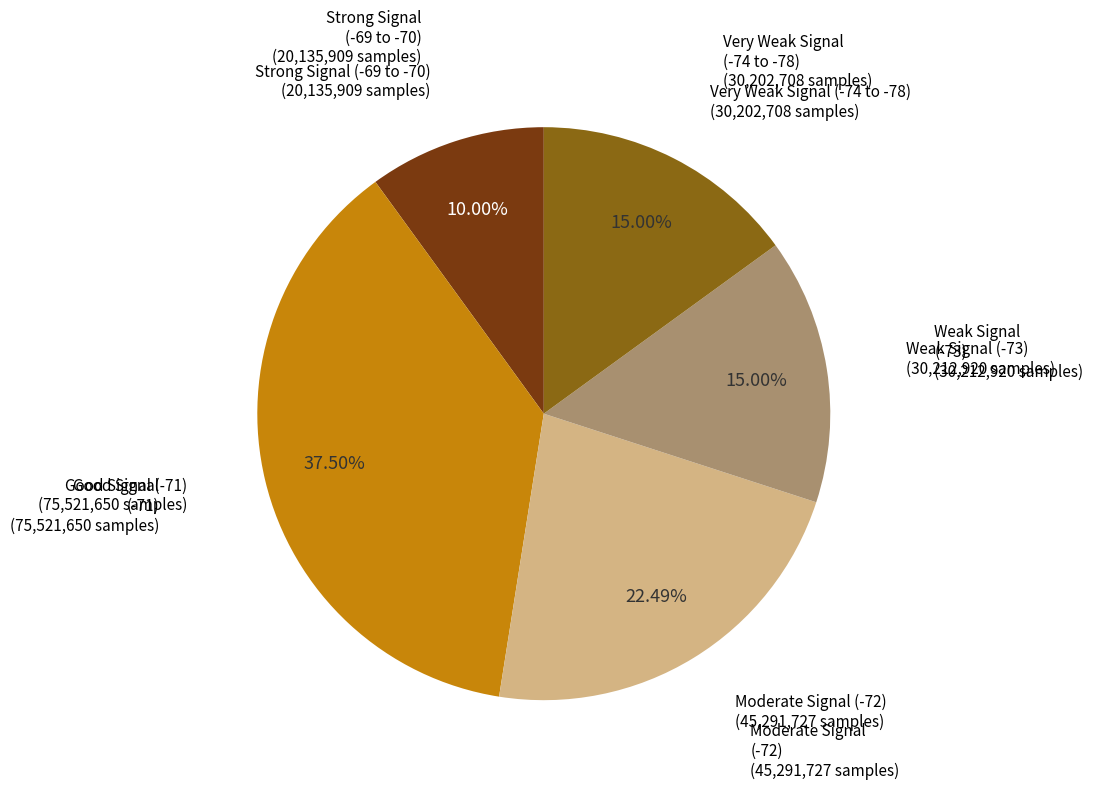

Is there any slice that represents more than half of the pie?

No